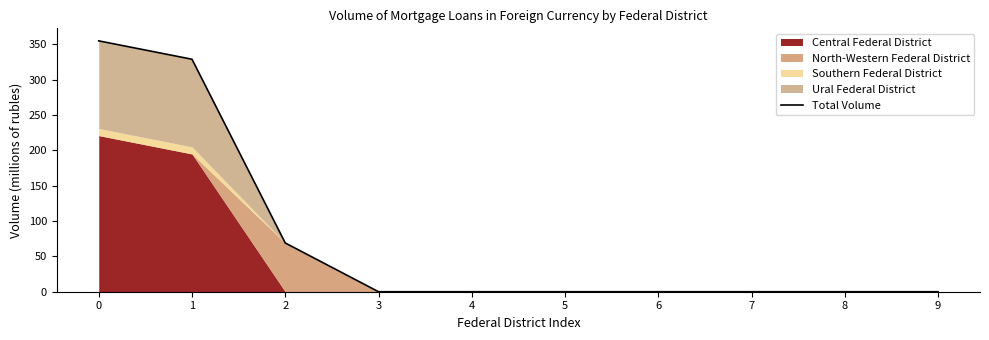

Is it true that the value at 7 is -109?

False